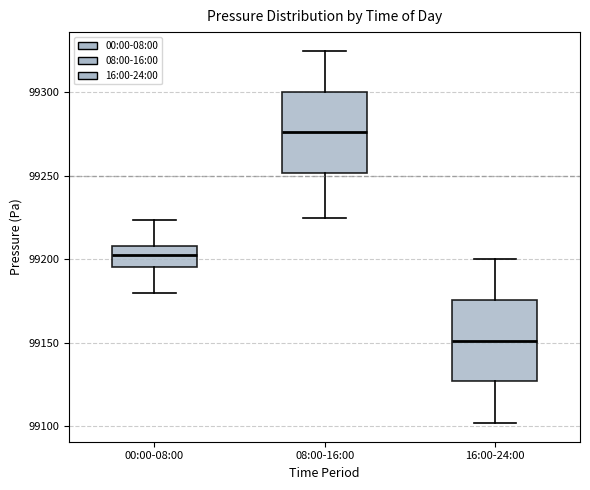

Reading left to right, transcribe this box plot: for each box, give where its median line is, the range the box spans, and where its two whiskers end, as read against the y-axis. The values are not printed on the chart, so give them approximately, as read against the axis.

00:00-08:00: median 99205, box 99195 to 99210, whiskers 99180 to 99225
08:00-16:00: median 99275, box 99250 to 99300, whiskers 99225 to 99325
16:00-24:00: median 99150, box 99125 to 99175, whiskers 99100 to 99200